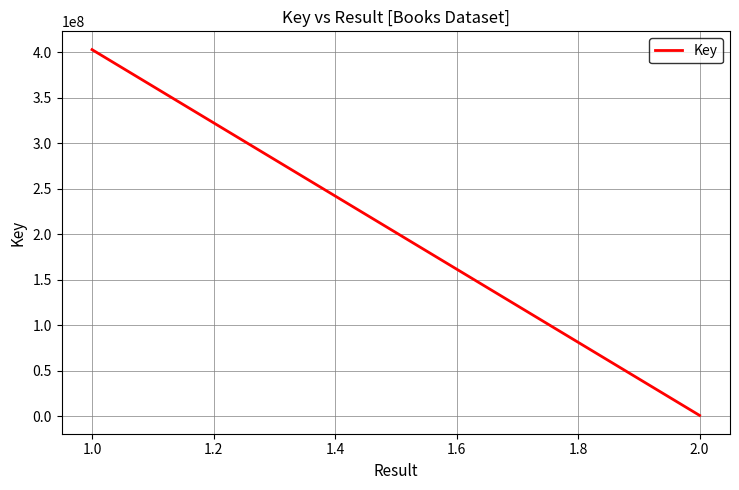

True or false: the data shows 402974350 at 1.0.

True